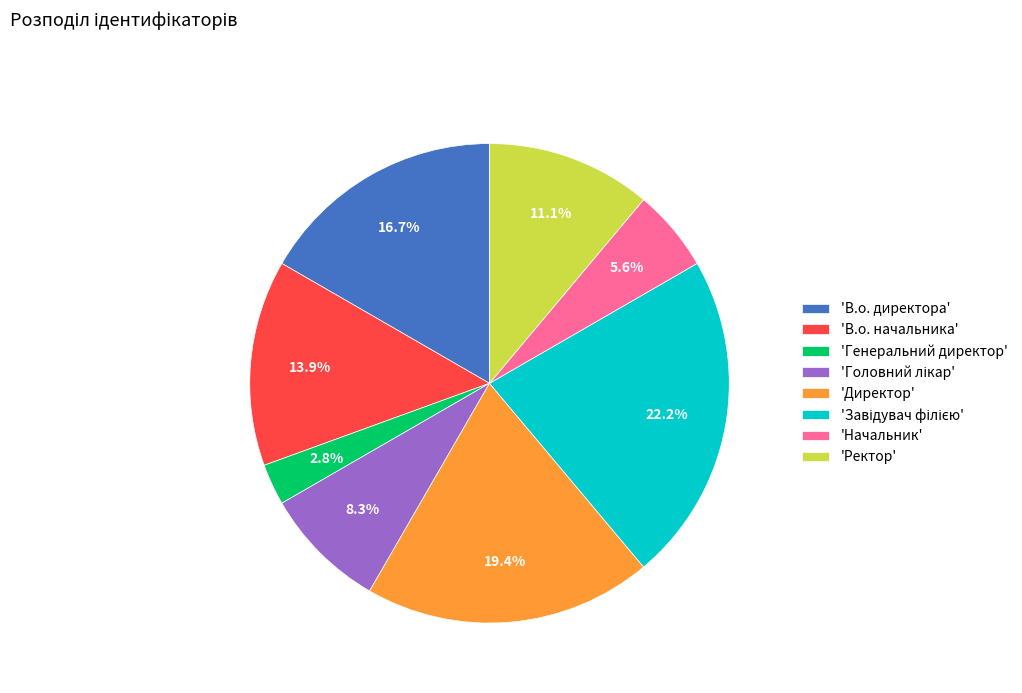

Is there a majority slice in this chart?

No